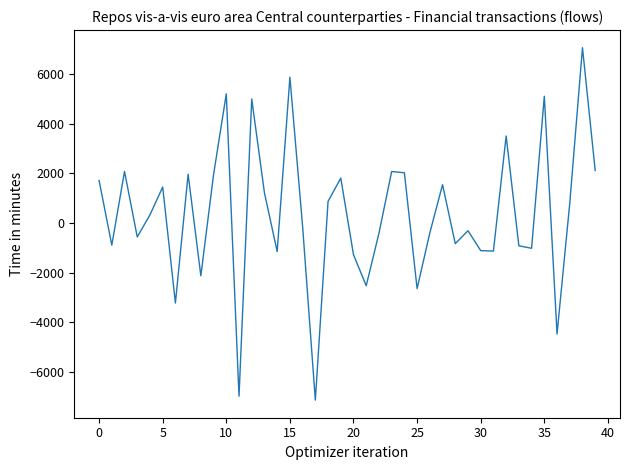

What is the difference between the maximum and minimum values?

14224.0